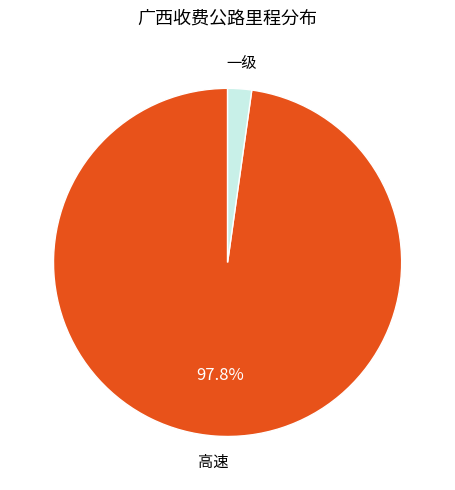

To the nearest percent, what is the difference between the 高速 and 一级 slice percentages?

96%